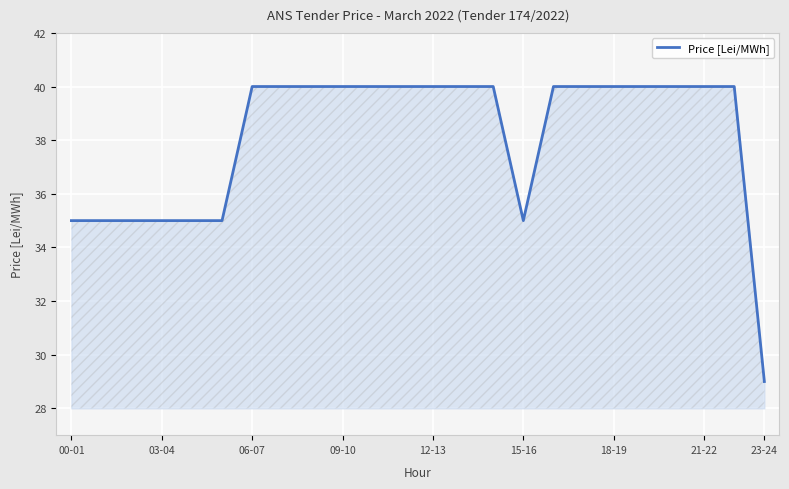

What is the difference between the maximum and minimum values?

11